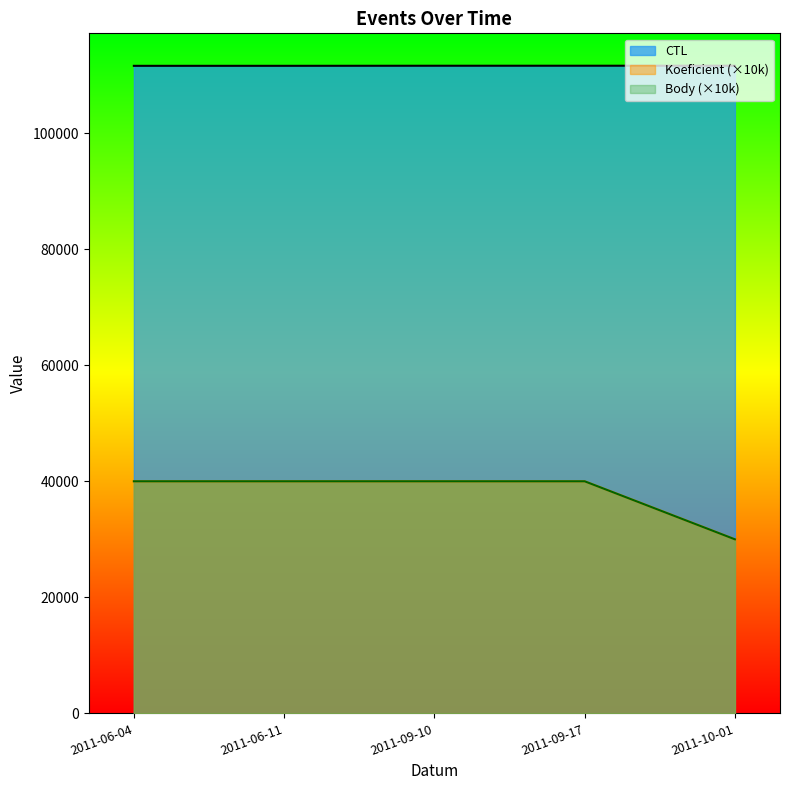

Reading left to right, transcribe all the data shown in this chart.

CTL: 111607	111609	111622	111624	111627
Koeficient: 40000	40000	40000	40000	30000
Body: 40000	40000	40000	40000	30000